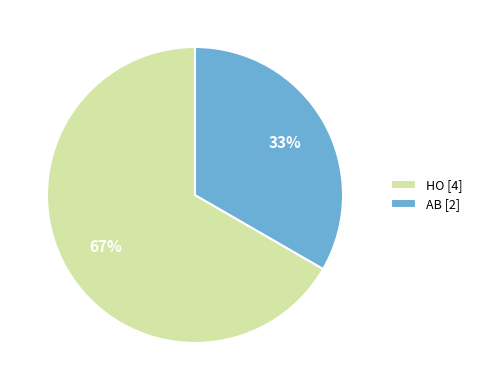

Which has a higher value, AB or HO?

HO